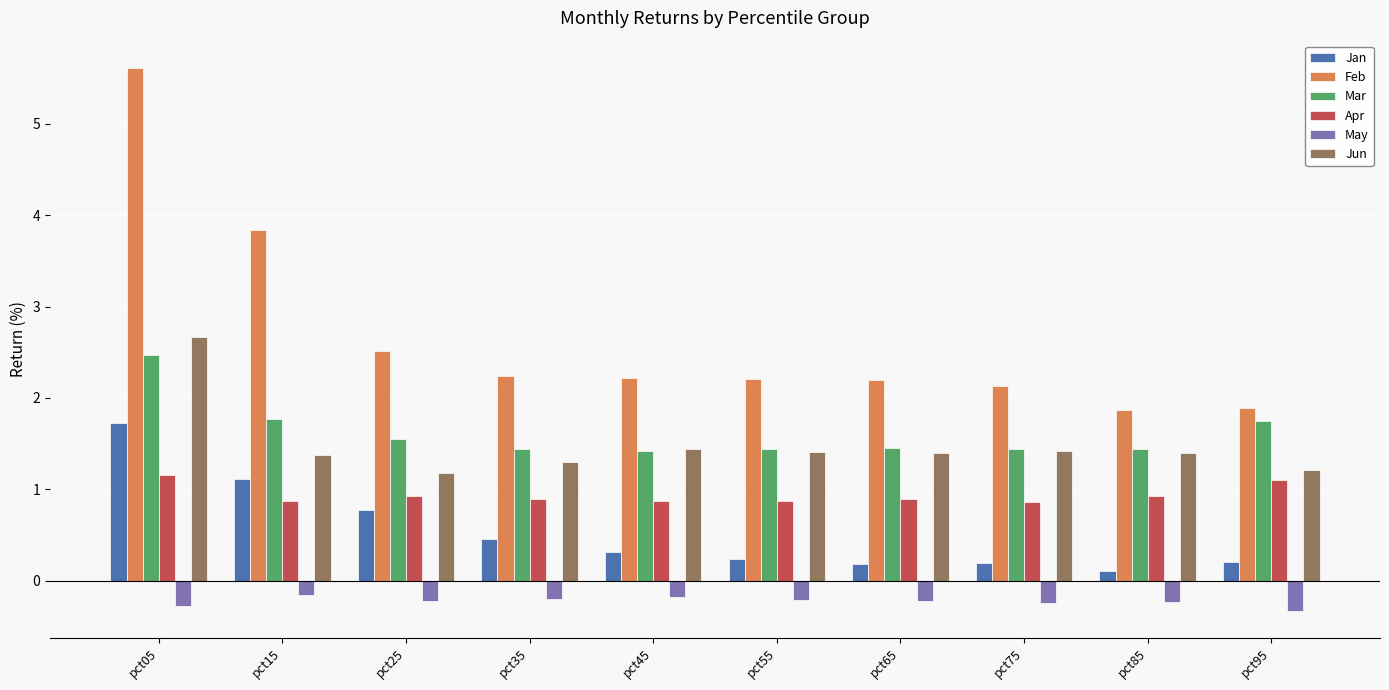

How many data points does each series have?

10